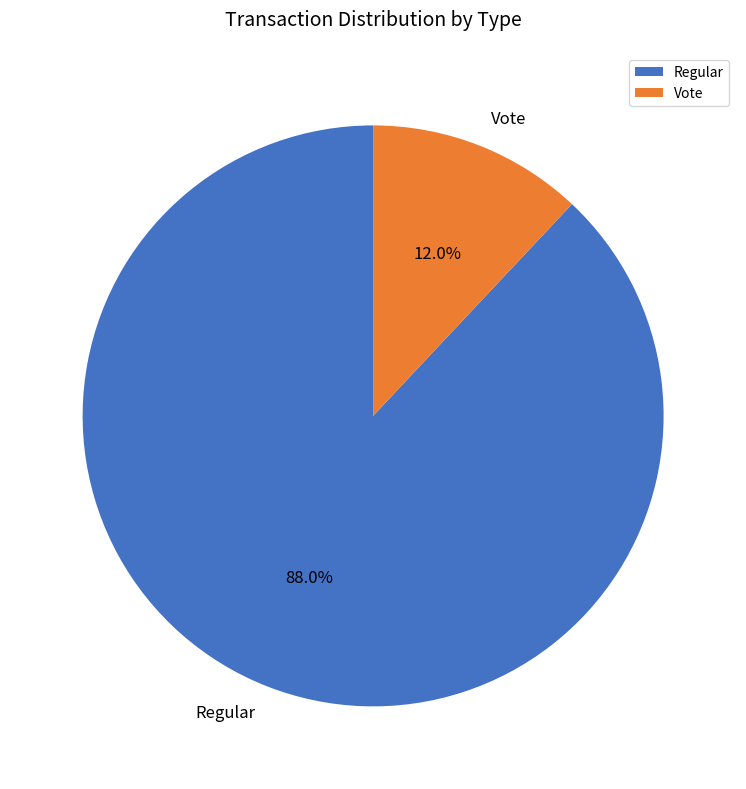

Is it true that Vote is 12% of the pie?

True